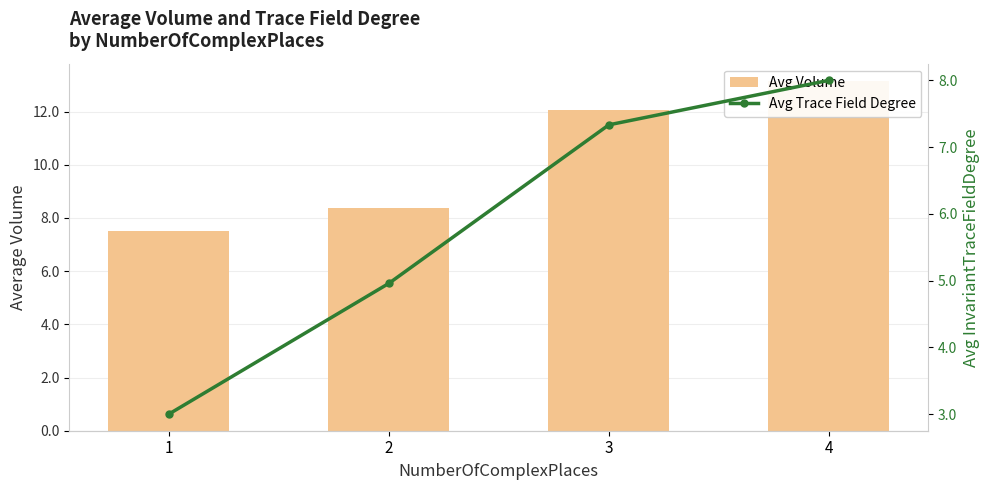

What are all the series names shown in the legend?

Avg Volume, Avg Trace Field Degree